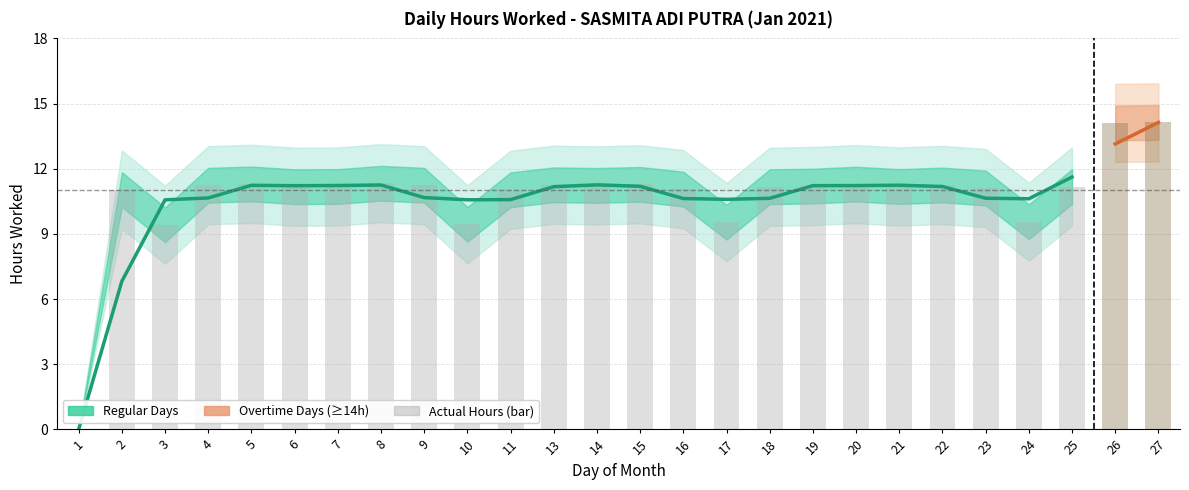

Count the number of values greater than 11.

21